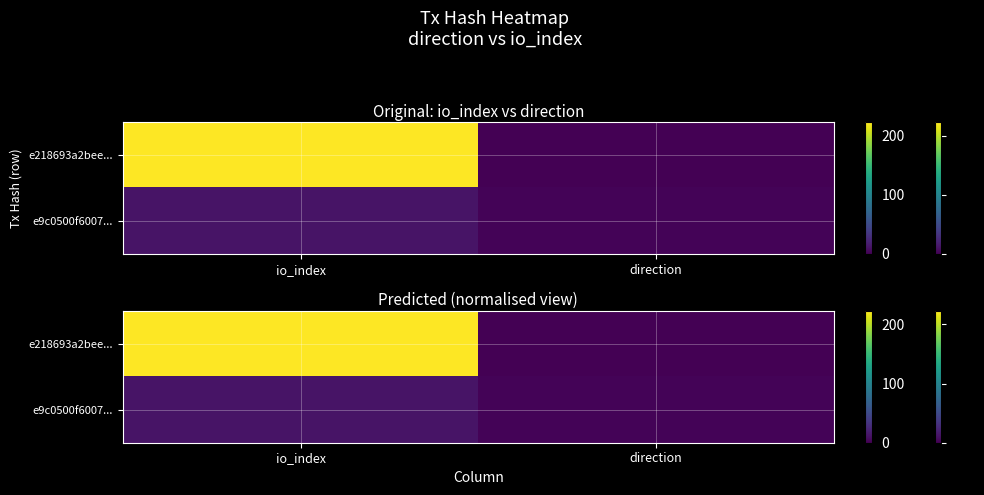

Between io_index and direction, which series saw the biggest shift?

e218693a2bee...